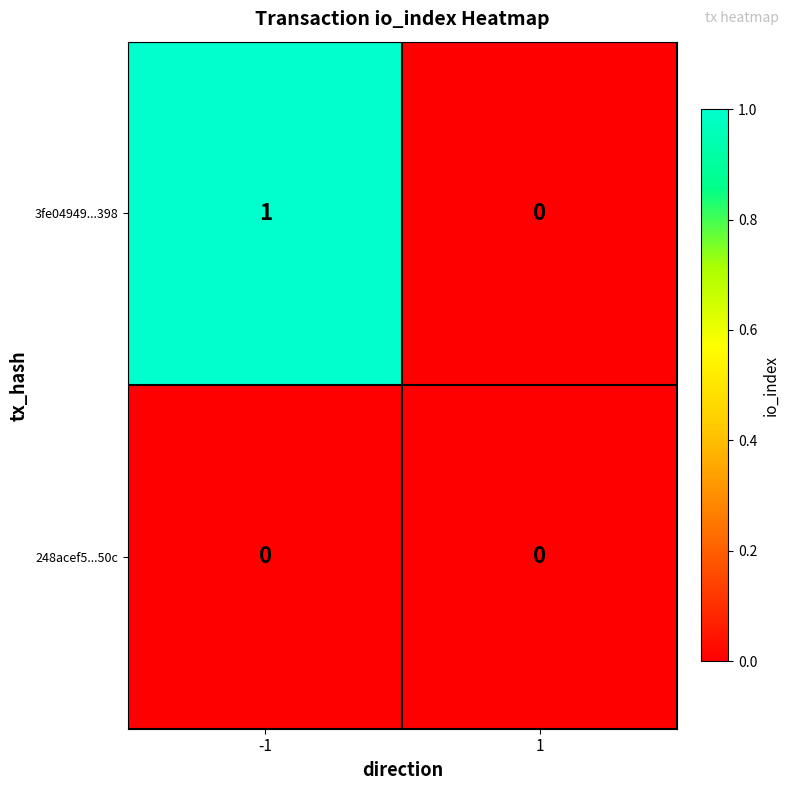

Reading left to right, extract all data points from this chart.

3fe04949...398: -1=1	1=0
248acef5...50c: -1=0	1=0